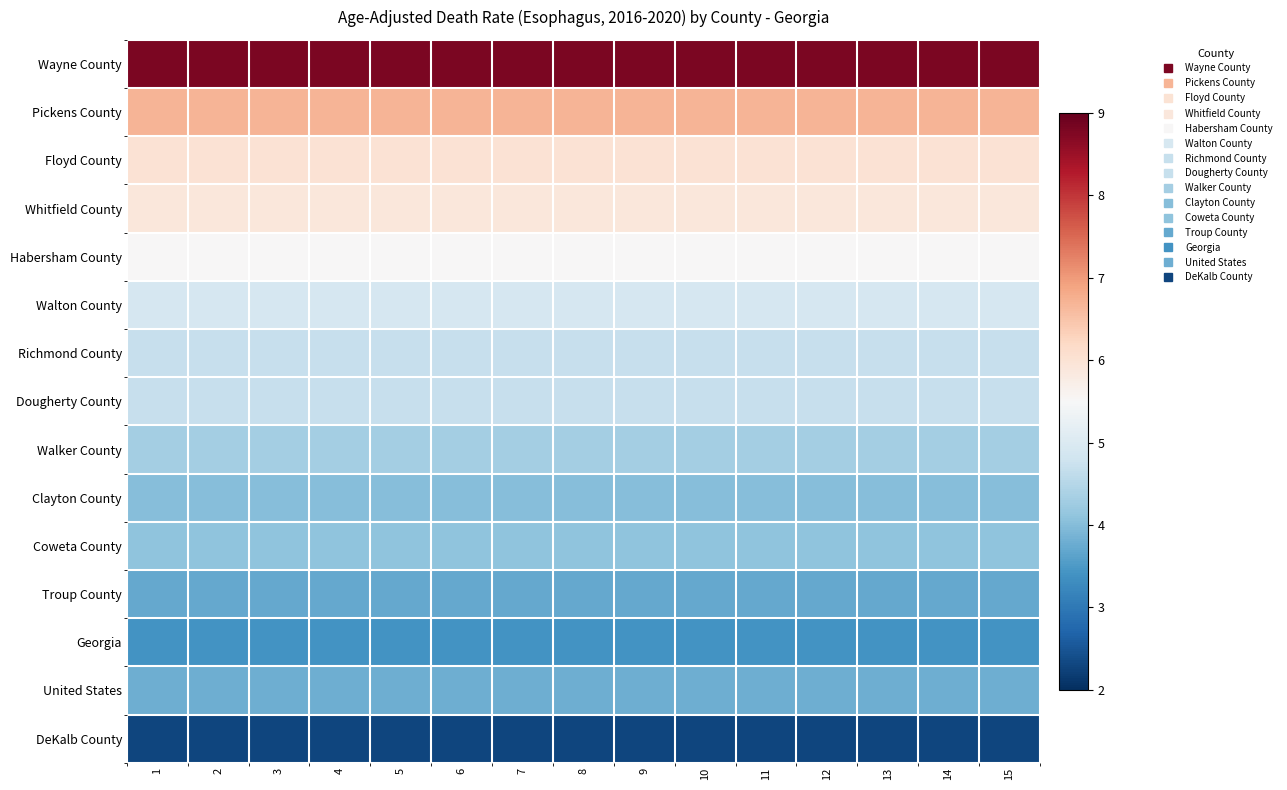

Reading left to right, what are all the values shown in this chart?

Wayne County: 1=8.8	2=8.8	3=8.8	4=8.8	5=8.8	6=8.8	7=8.8	8=8.8	9=8.8	10=8.8	11=8.8	12=8.8	13=8.8	14=8.8	15=8.8
Pickens County: 1=6.7	2=6.7	3=6.7	4=6.7	5=6.7	6=6.7	7=6.7	8=6.7	9=6.7	10=6.7	11=6.7	12=6.7	13=6.7	14=6.7	15=6.7
Floyd County: 1=6.0	2=6.0	3=6.0	4=6.0	5=6.0	6=6.0	7=6.0	8=6.0	9=6.0	10=6.0	11=6.0	12=6.0	13=6.0	14=6.0	15=6.0
Whitfield County: 1=5.9	2=5.9	3=5.9	4=5.9	5=5.9	6=5.9	7=5.9	8=5.9	9=5.9	10=5.9	11=5.9	12=5.9	13=5.9	14=5.9	15=5.9
Habersham County: 1=5.5	2=5.5	3=5.5	4=5.5	5=5.5	6=5.5	7=5.5	8=5.5	9=5.5	10=5.5	11=5.5	12=5.5	13=5.5	14=5.5	15=5.5
Walton County: 1=4.9	2=4.9	3=4.9	4=4.9	5=4.9	6=4.9	7=4.9	8=4.9	9=4.9	10=4.9	11=4.9	12=4.9	13=4.9	14=4.9	15=4.9
Richmond County: 1=4.7	2=4.7	3=4.7	4=4.7	5=4.7	6=4.7	7=4.7	8=4.7	9=4.7	10=4.7	11=4.7	12=4.7	13=4.7	14=4.7	15=4.7
Dougherty County: 1=4.7	2=4.7	3=4.7	4=4.7	5=4.7	6=4.7	7=4.7	8=4.7	9=4.7	10=4.7	11=4.7	12=4.7	13=4.7	14=4.7	15=4.7
Walker County: 1=4.3	2=4.3	3=4.3	4=4.3	5=4.3	6=4.3	7=4.3	8=4.3	9=4.3	10=4.3	11=4.3	12=4.3	13=4.3	14=4.3	15=4.3
Clayton County: 1=4.0	2=4.0	3=4.0	4=4.0	5=4.0	6=4.0	7=4.0	8=4.0	9=4.0	10=4.0	11=4.0	12=4.0	13=4.0	14=4.0	15=4.0
Coweta County: 1=4.1	2=4.1	3=4.1	4=4.1	5=4.1	6=4.1	7=4.1	8=4.1	9=4.1	10=4.1	11=4.1	12=4.1	13=4.1	14=4.1	15=4.1
Troup County: 1=3.7	2=3.7	3=3.7	4=3.7	5=3.7	6=3.7	7=3.7	8=3.7	9=3.7	10=3.7	11=3.7	12=3.7	13=3.7	14=3.7	15=3.7
Georgia: 1=3.4	2=3.4	3=3.4	4=3.4	5=3.4	6=3.4	7=3.4	8=3.4	9=3.4	10=3.4	11=3.4	12=3.4	13=3.4	14=3.4	15=3.4
United States: 1=3.8	2=3.8	3=3.8	4=3.8	5=3.8	6=3.8	7=3.8	8=3.8	9=3.8	10=3.8	11=3.8	12=3.8	13=3.8	14=3.8	15=3.8
DeKalb County: 1=2.3	2=2.3	3=2.3	4=2.3	5=2.3	6=2.3	7=2.3	8=2.3	9=2.3	10=2.3	11=2.3	12=2.3	13=2.3	14=2.3	15=2.3